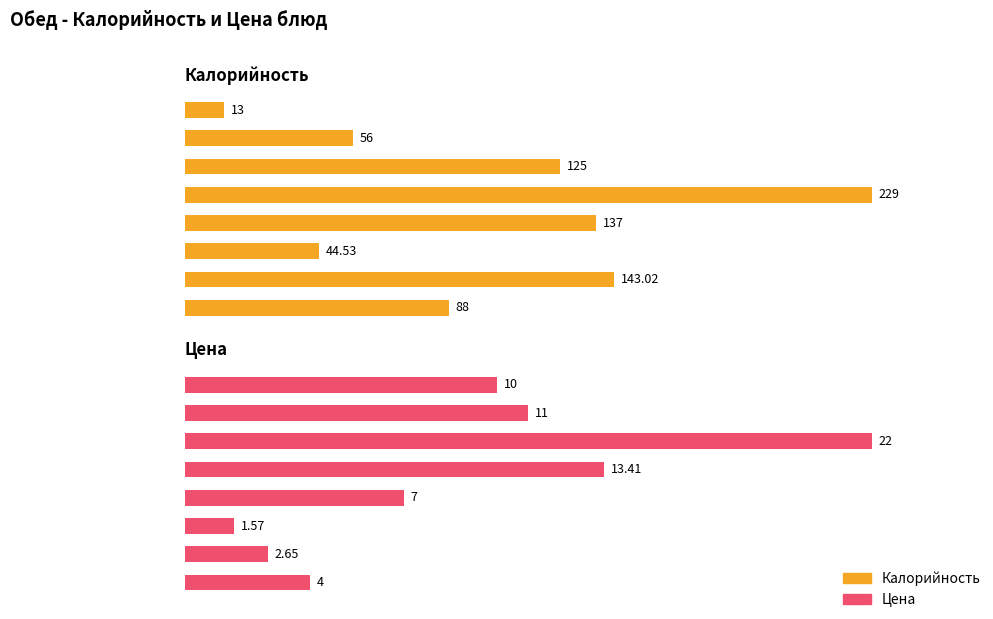

Which label corresponds to the largest value in the chart?

3